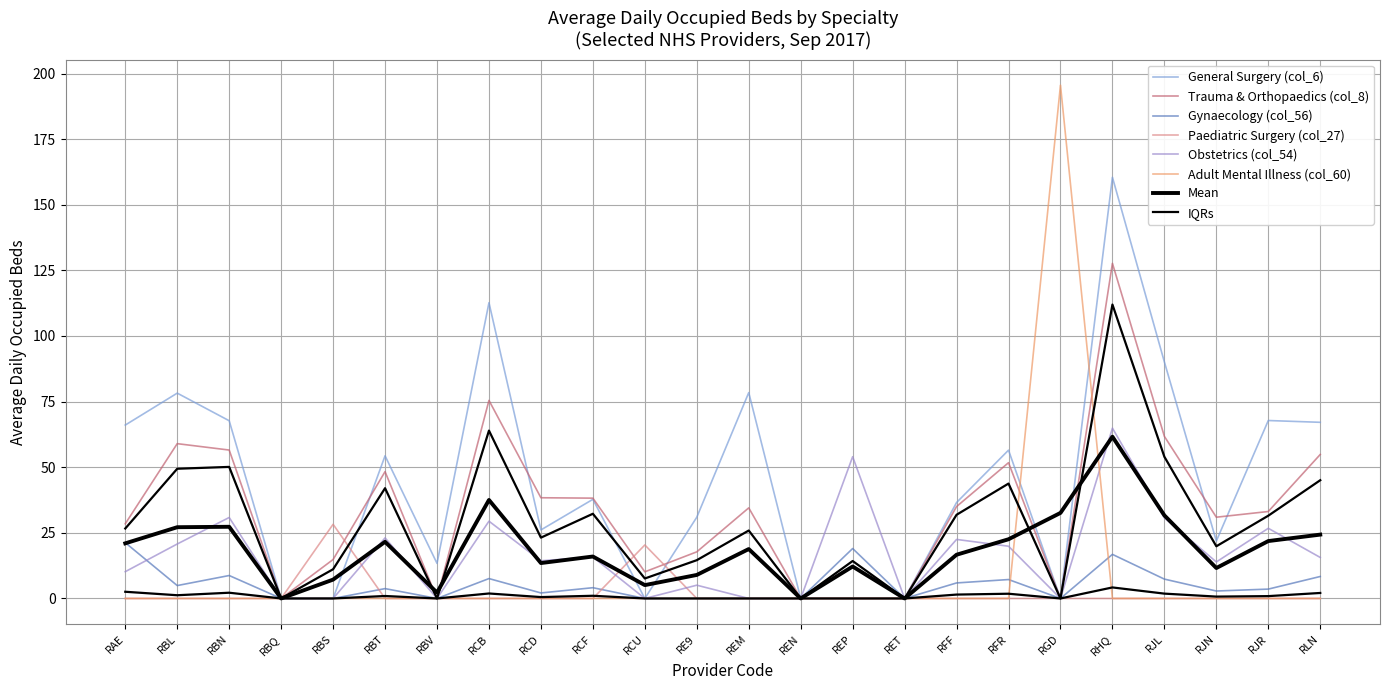

At which category is the sum across all series the highest?

RHQ